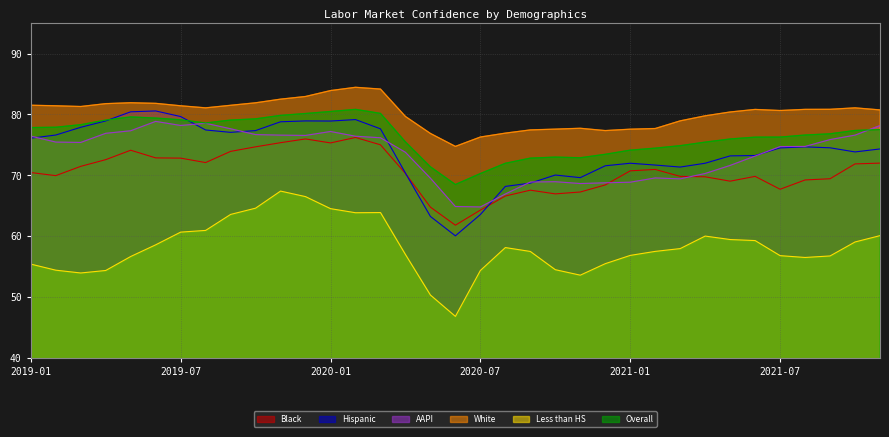

Which series changed the most between 2020-01 and 2020-03?

Hispanic